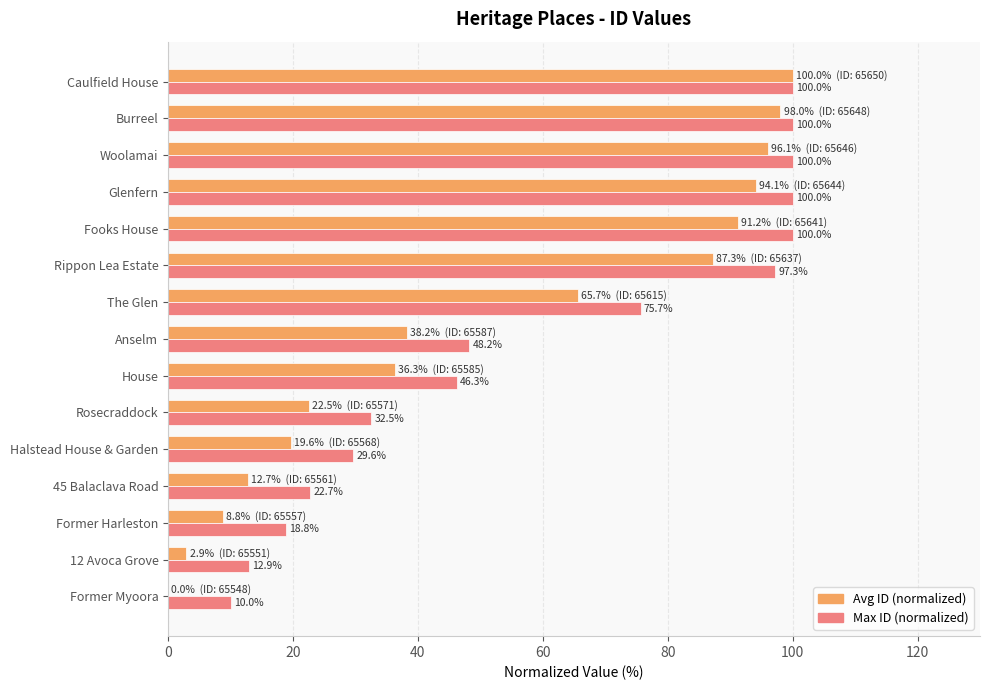

Which series changed the most between Woolamai and Caulfield House?

Avg ID (normalized)